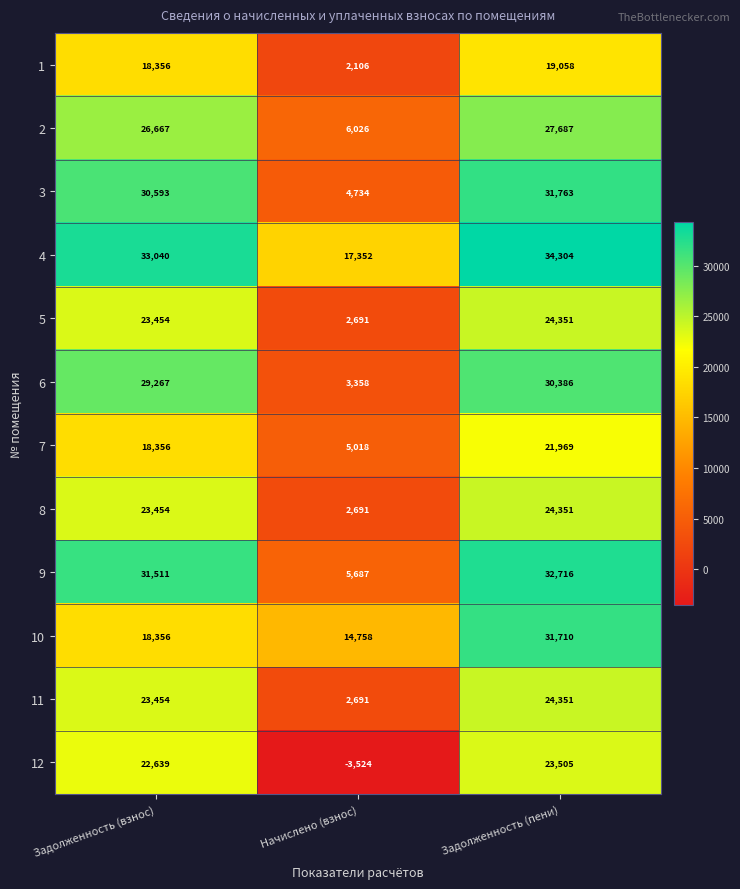

What is the total value across all series at Задолженность (взнос)?

299147